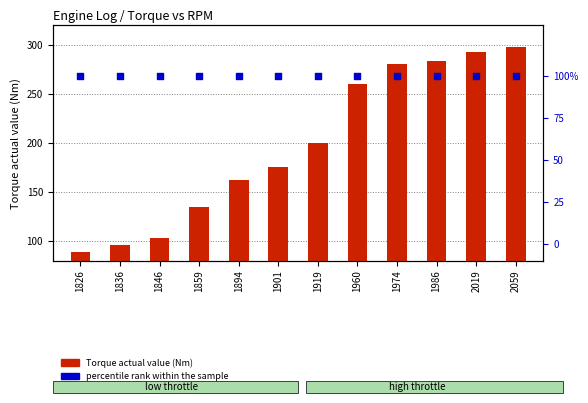

At which category is the sum across all series the highest?

2059